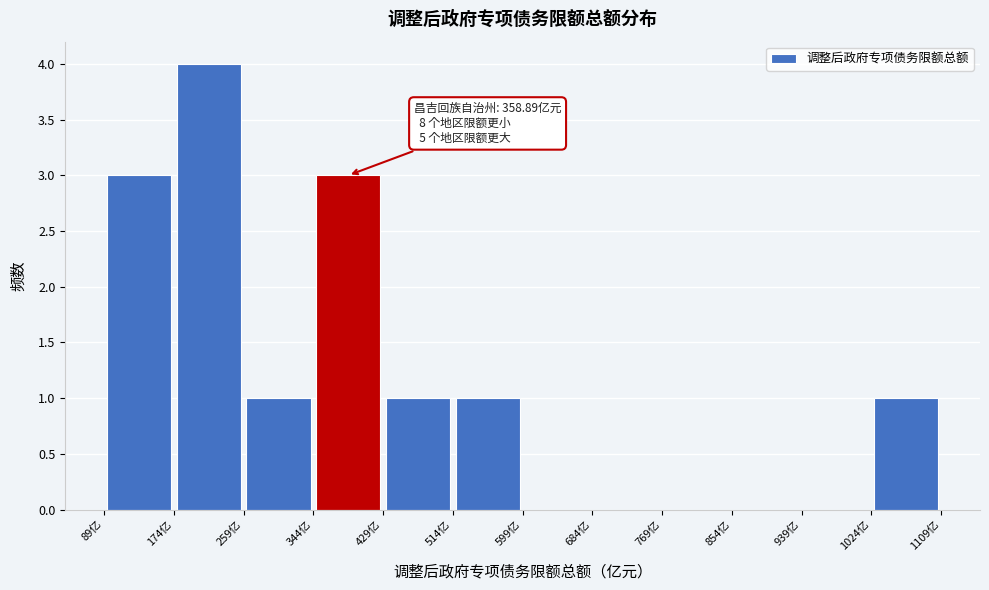

Which range on the x-axis has the tallest bar?

170 to 260